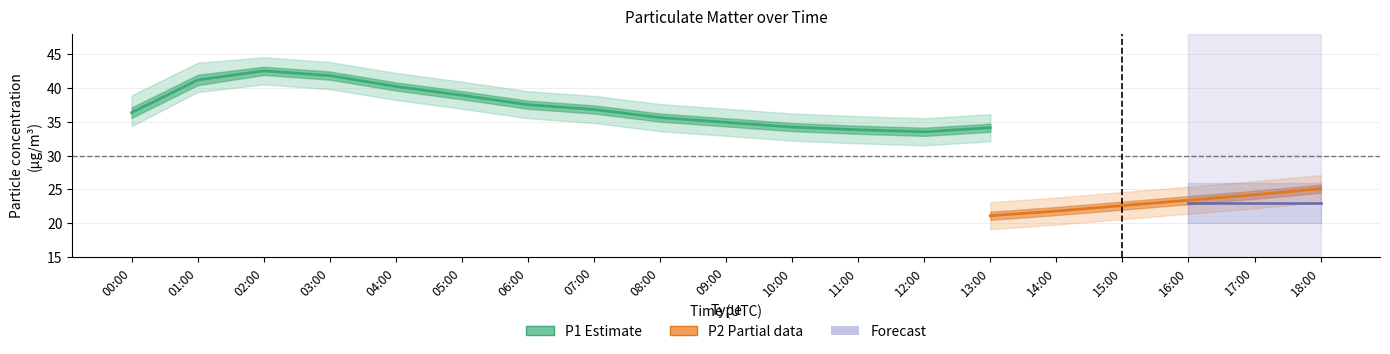

At 13:00, list the series in order from smallest to largest.

P2_lower, P2, P2_upper, P1_lower, P1, P1_upper